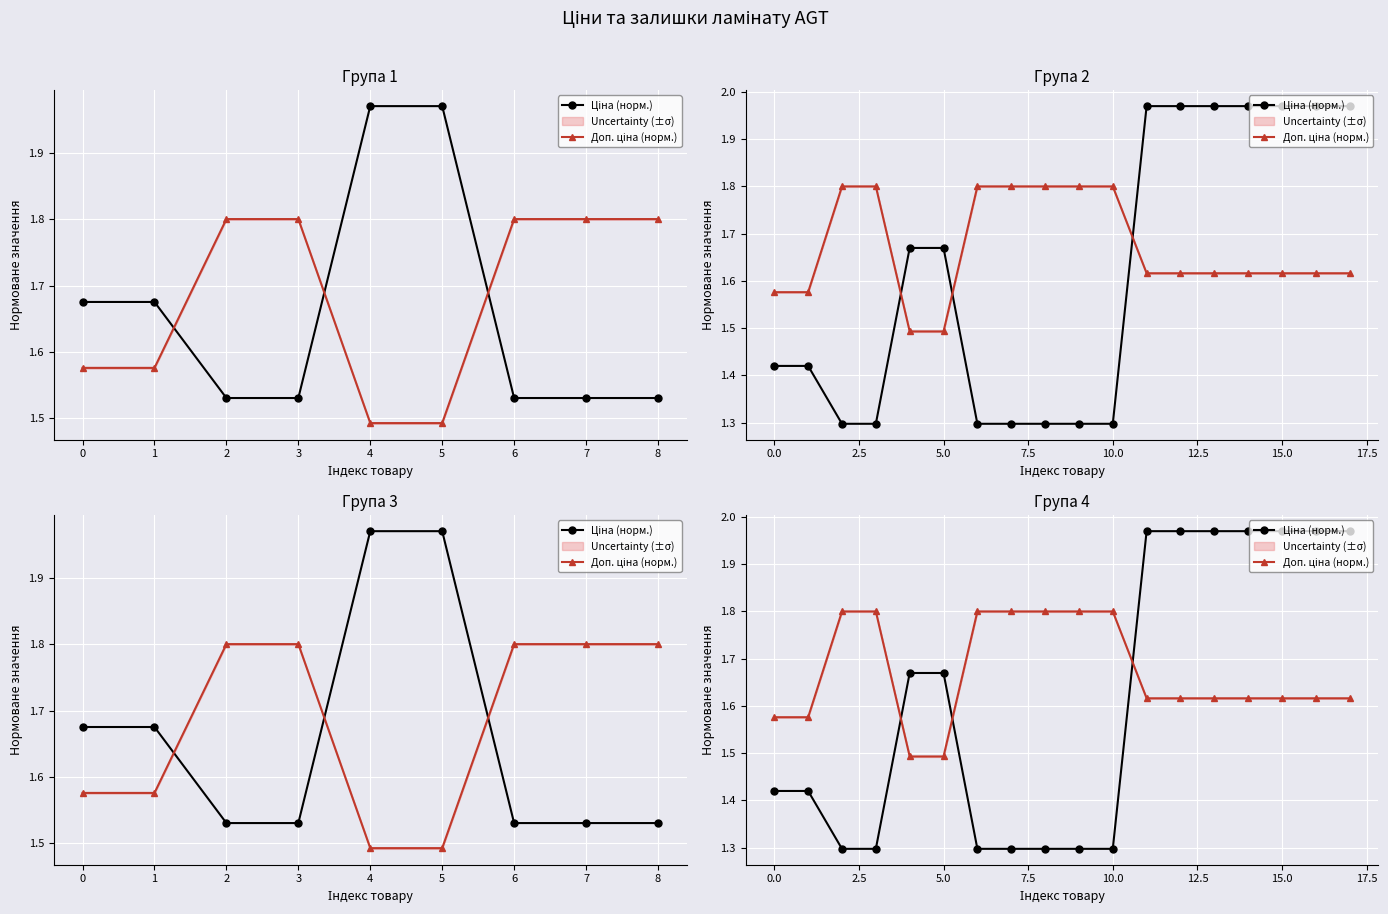

The Ціна (норм.) series shows 1.3 at 6. True or false?

True